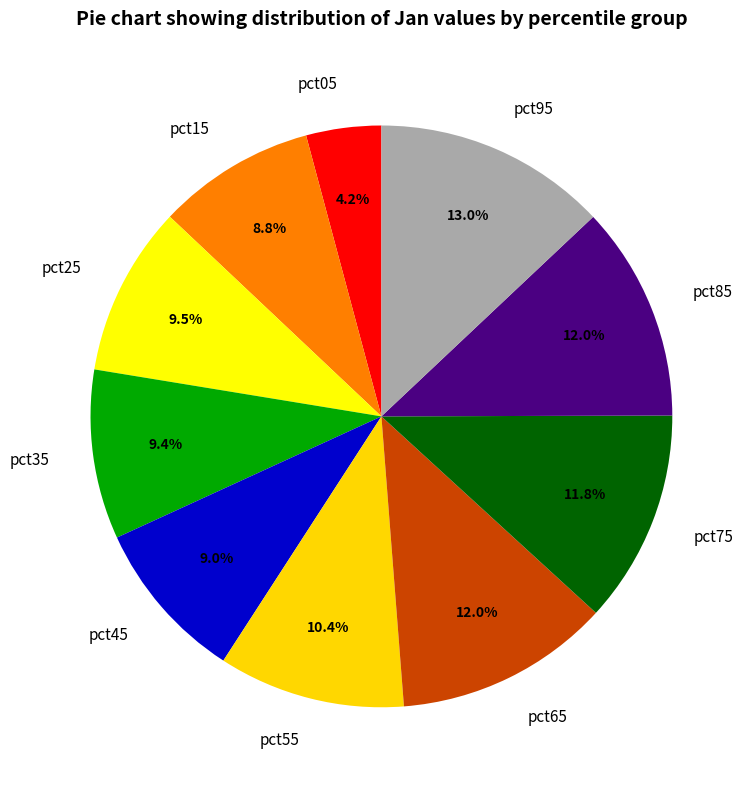

To the nearest percent, what is the average slice percentage?

10%